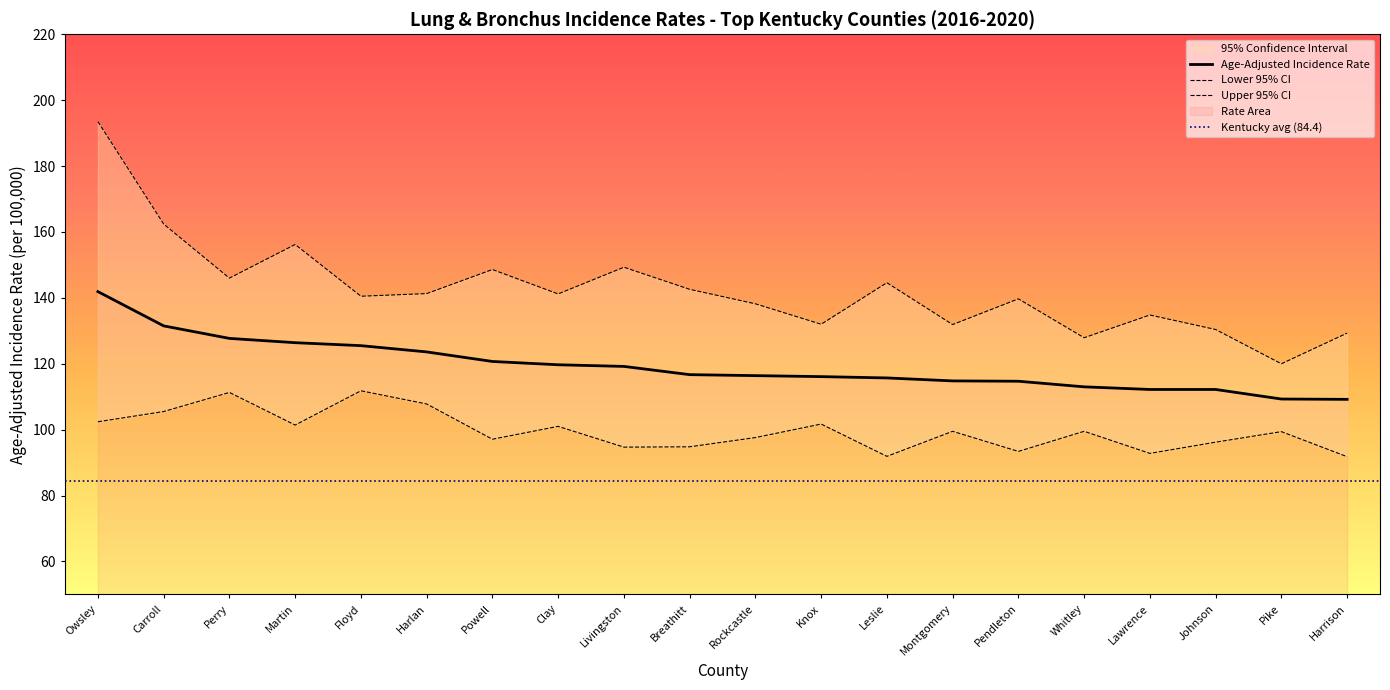

How many interior local peaks does the Lower 95% CI series have?

7